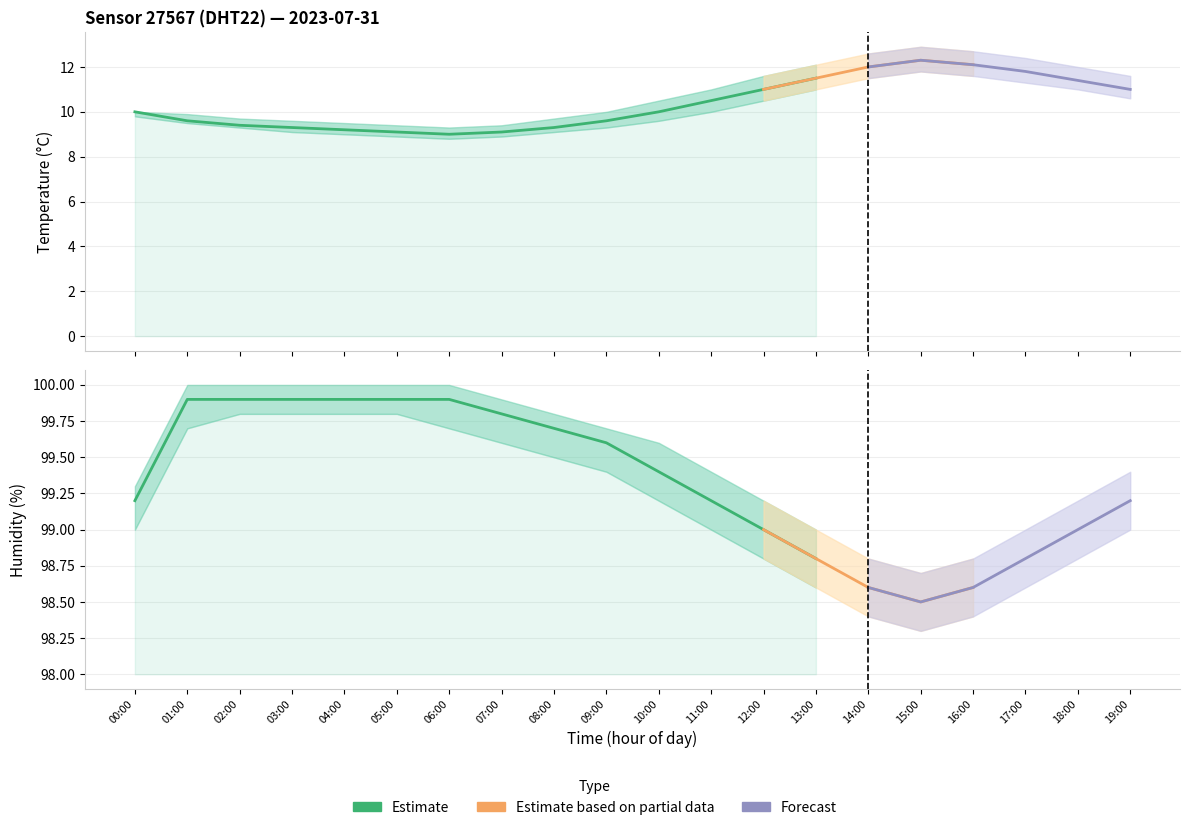

Is this an area chart (filled region under the line)?

No